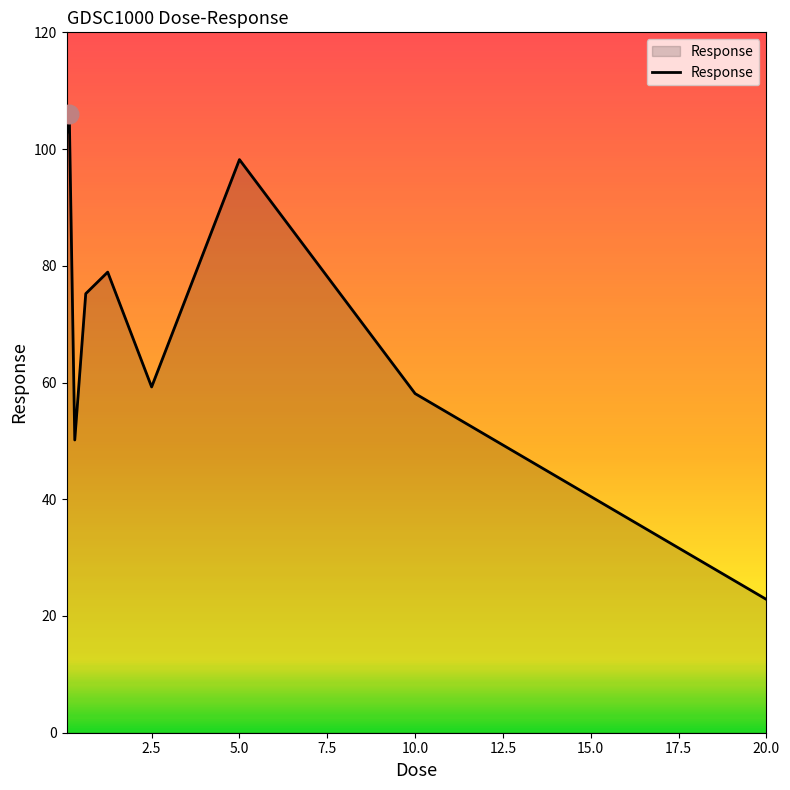

What is the difference between the maximum and minimum values?

83.2